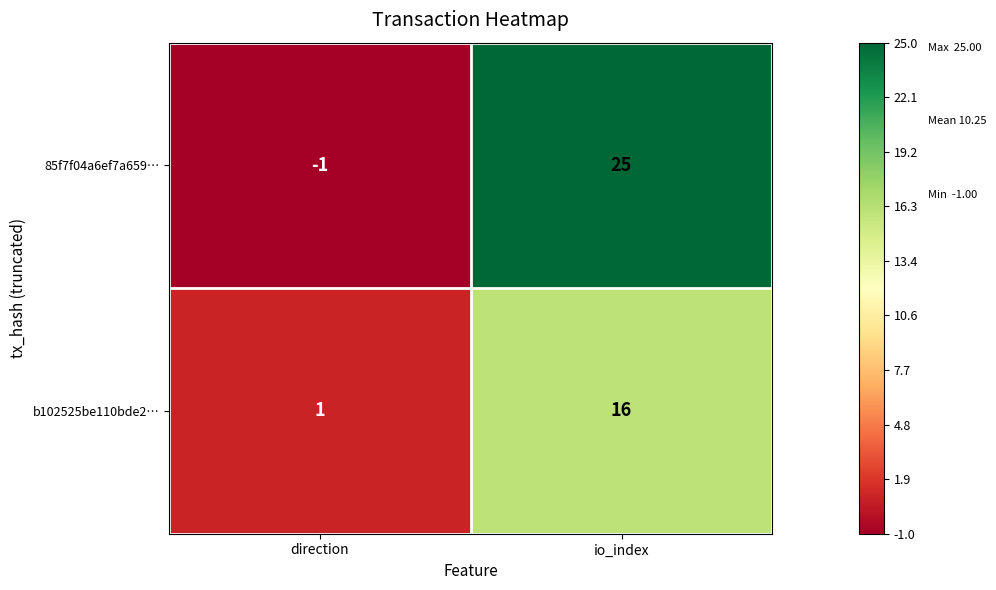

List the series in order of their peak value, lowest first.

b102525be110bde2…, 85f7f04a6ef7a659…